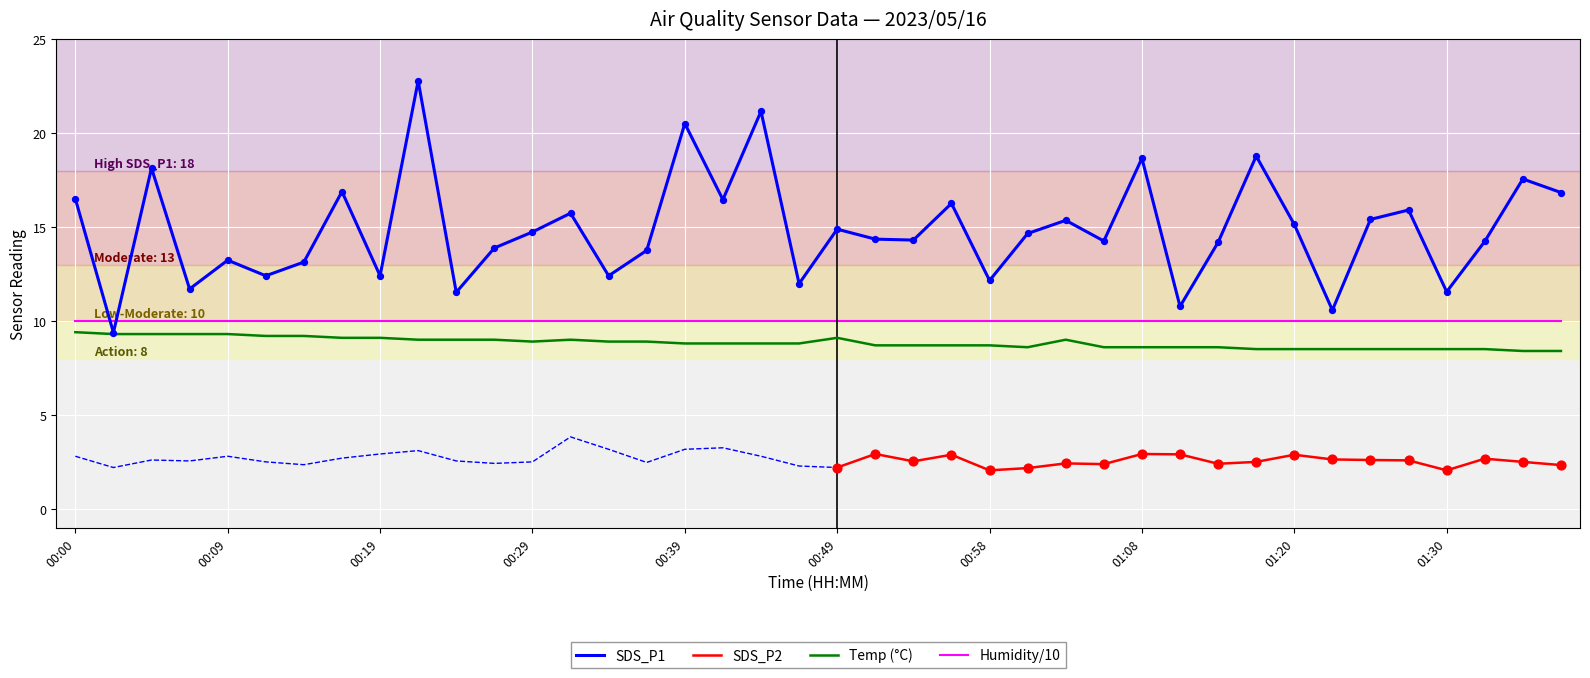

Which series has the largest total across all categories?

SDS_P1